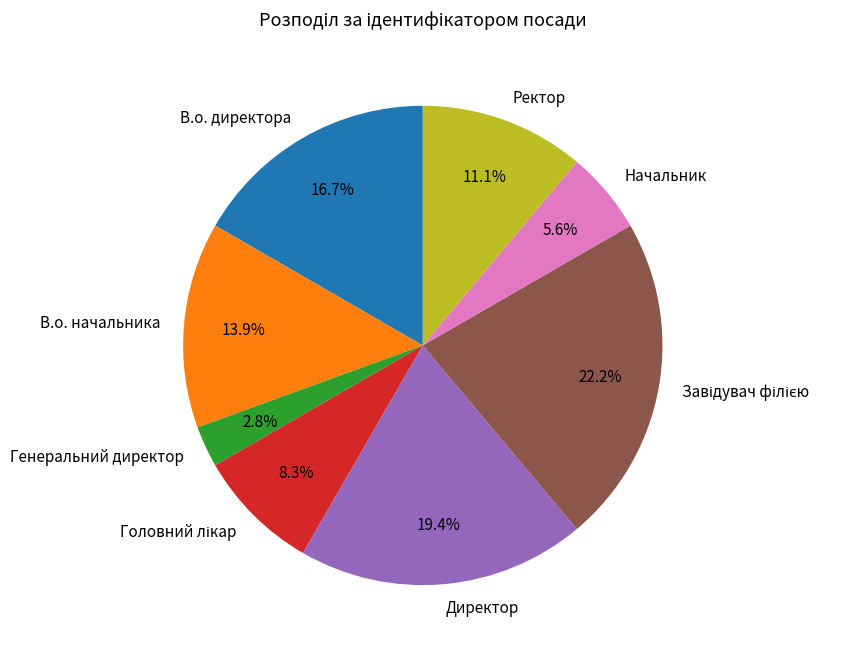

Does Директор represent more than half of the total?

No